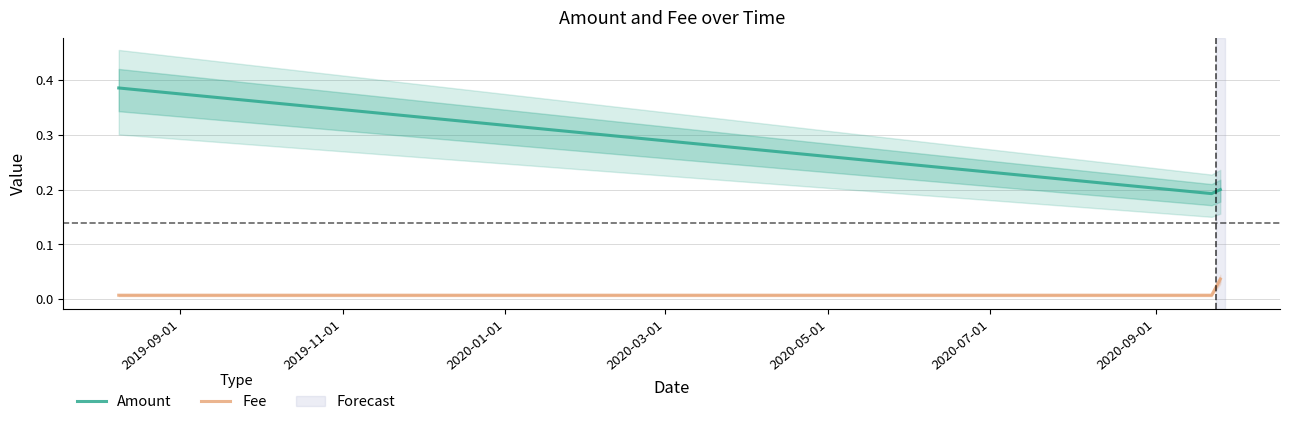

Reading left to right, list all the values displayed in this chart.

Amount: 0.4	0.2	0.2
Fee: 0.0	0.0	0.0